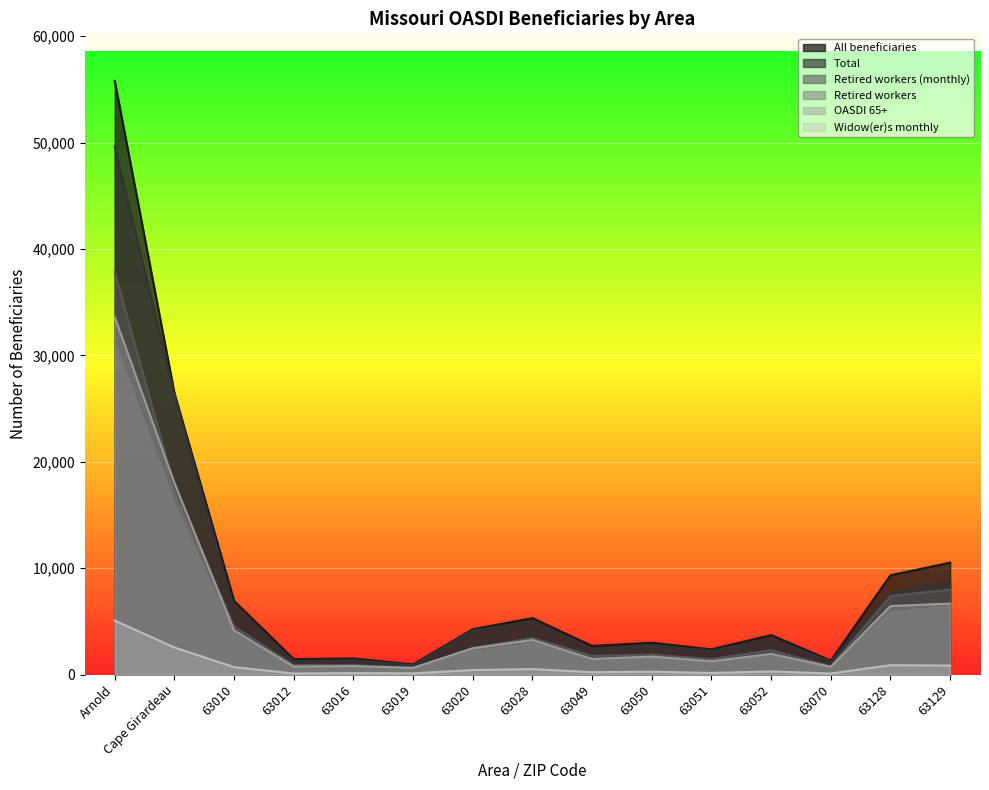

What is the difference between the maximum and minimum values in the Total series?

48730